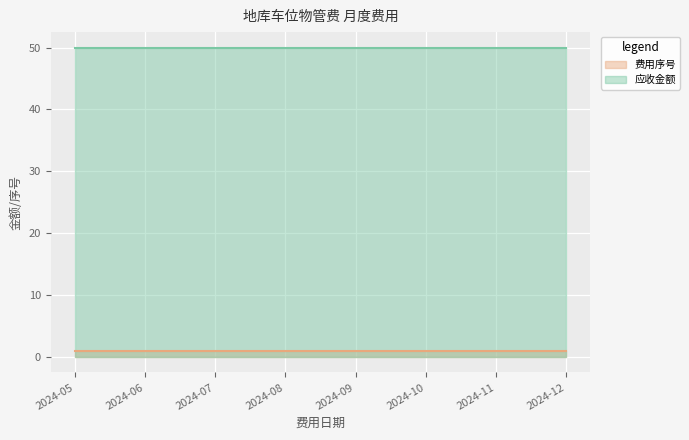

What is the smallest value displayed?

1.0